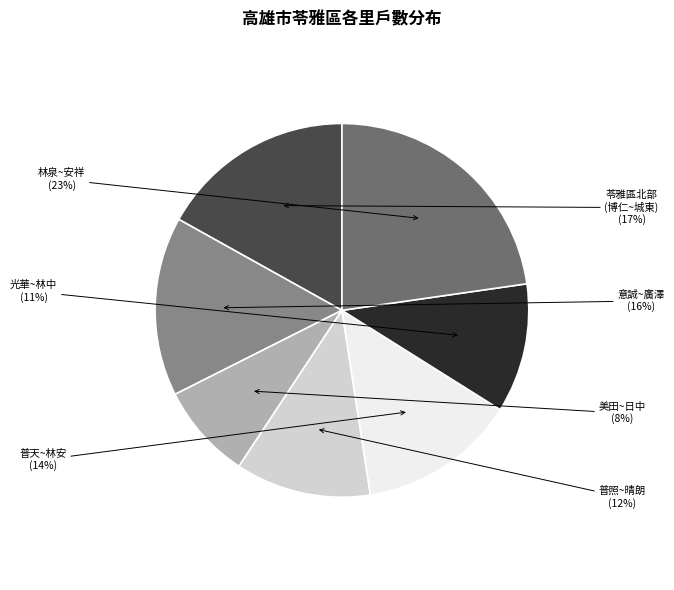

True or false: 光華~林中 accounts for 11% of the total.

True